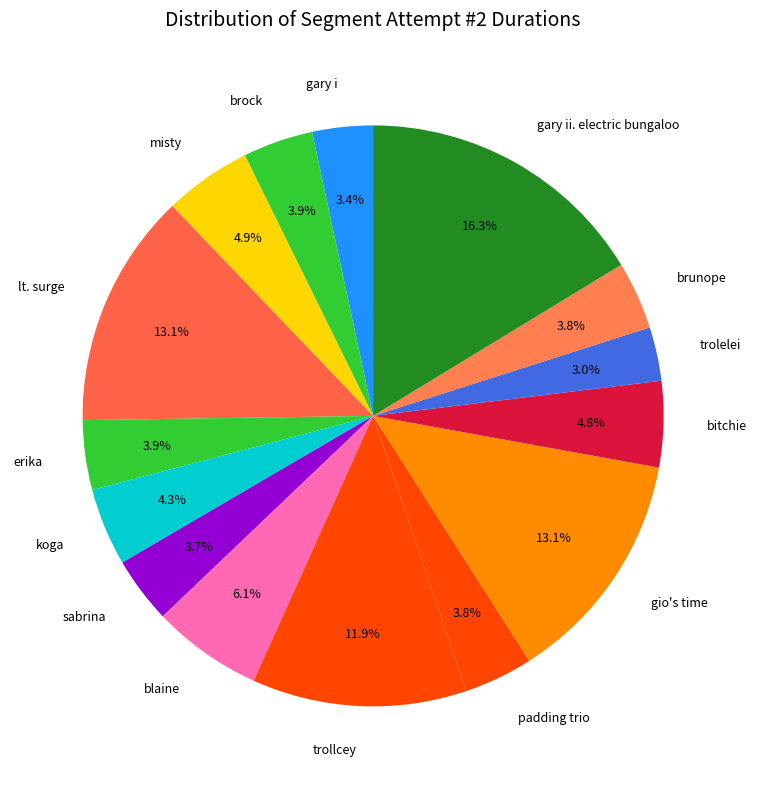

Which slice is the largest?

gary ii. electric bungaloo